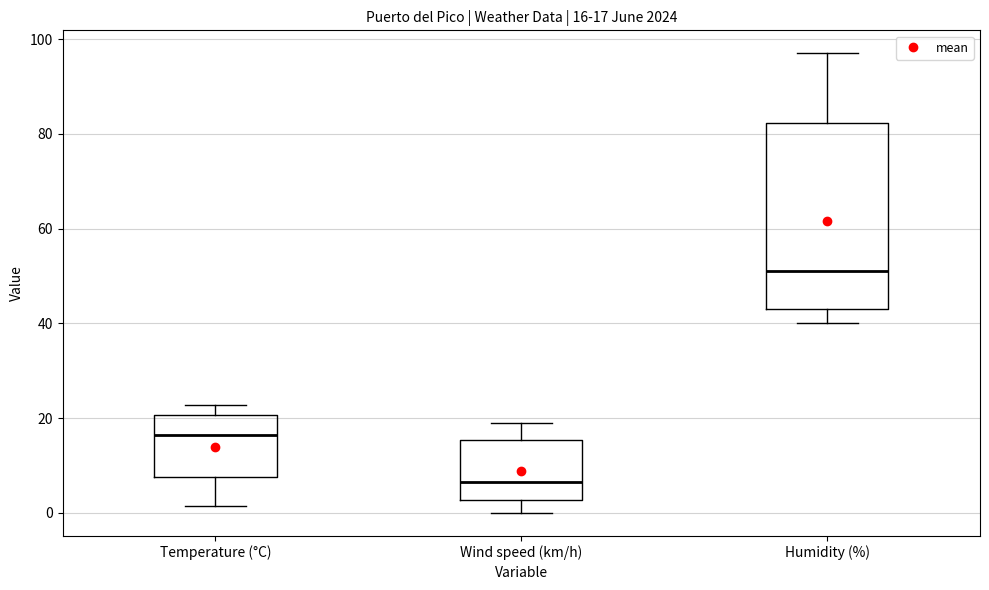

Which box has the highest median line?

Humidity (%)